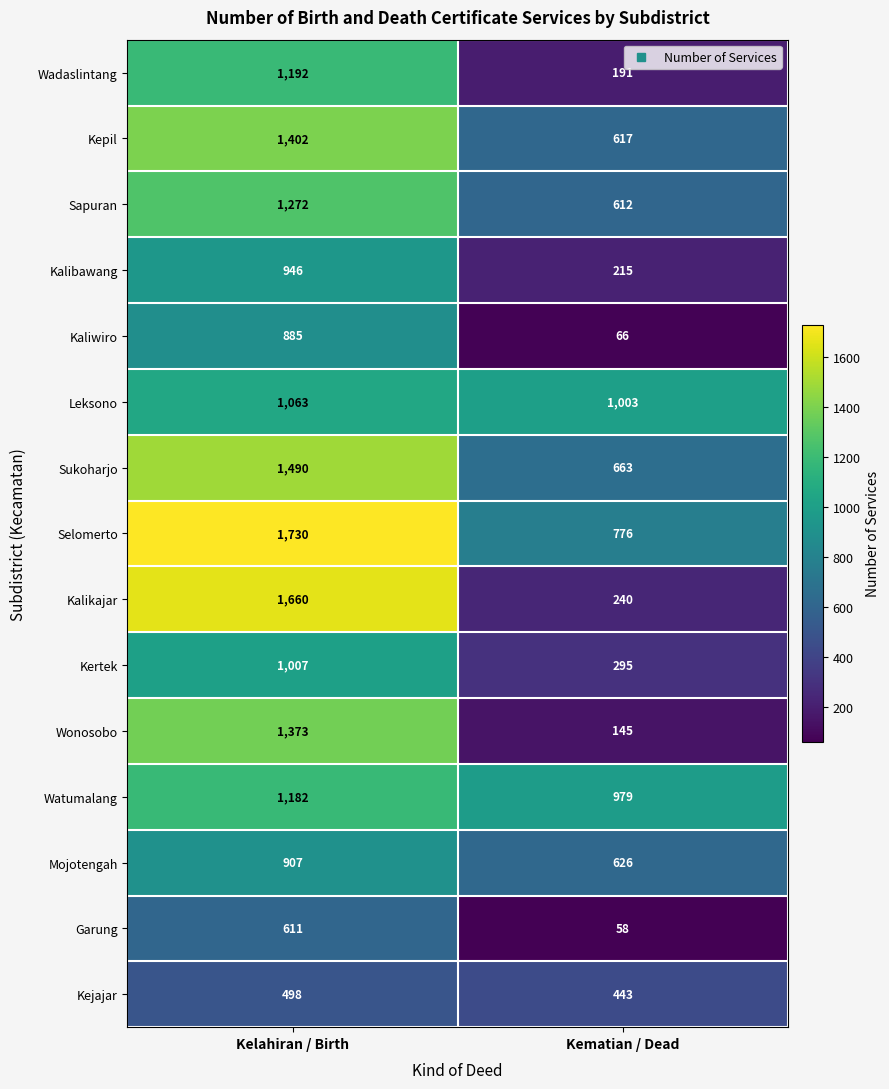

Count the number of data series in this chart.

15